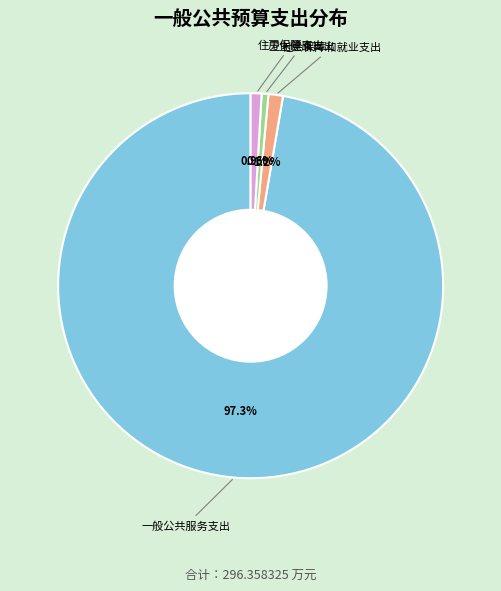

Does any single category account for the majority?

Yes